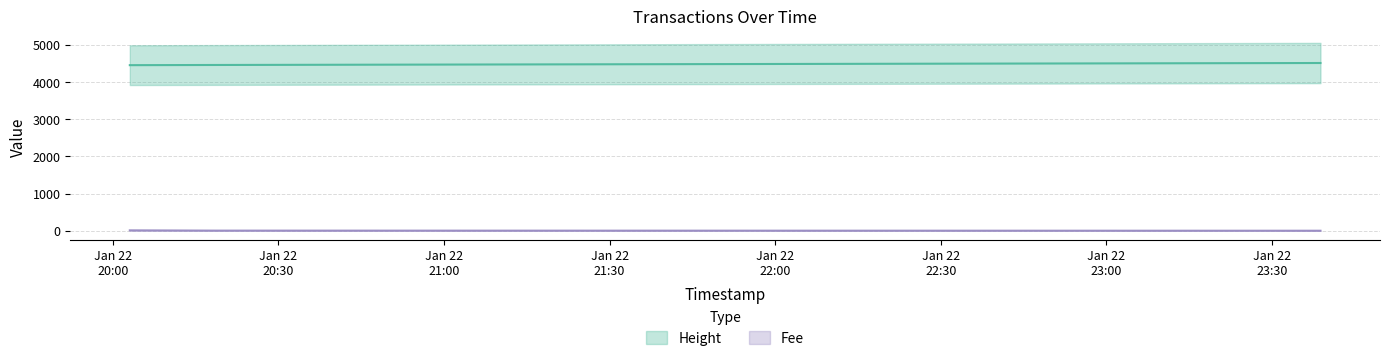

The Height series shows 2720.7 at 2019-01-22 23:38:46. True or false?

False